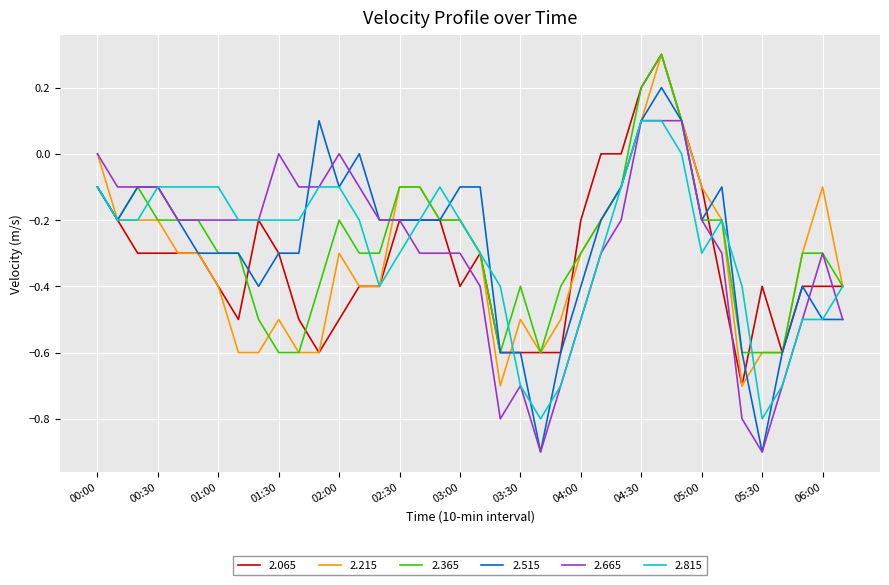

Which series has the widest spread of values?

2.515